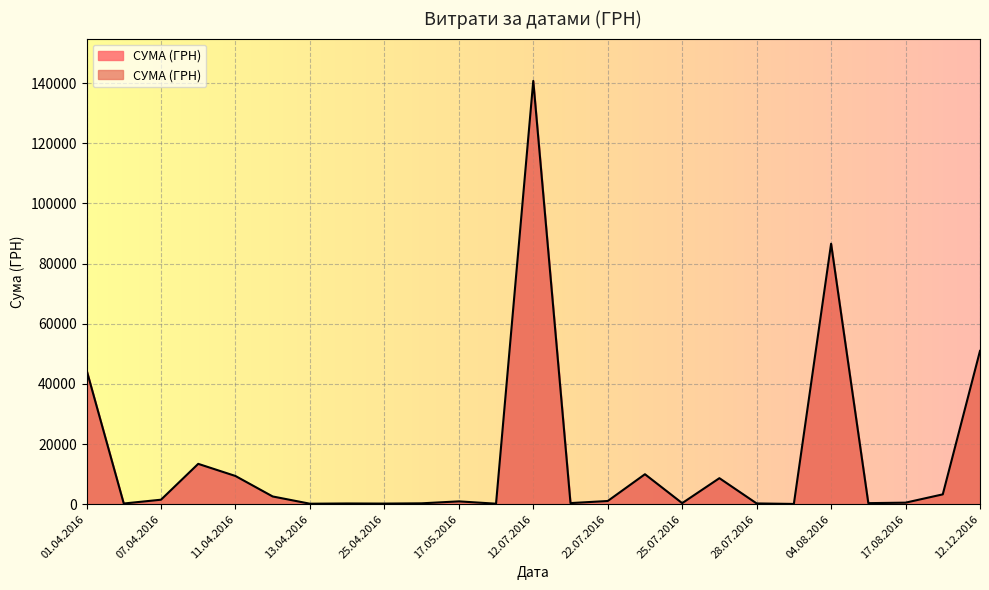

What is the greatest value displayed?

140706.2